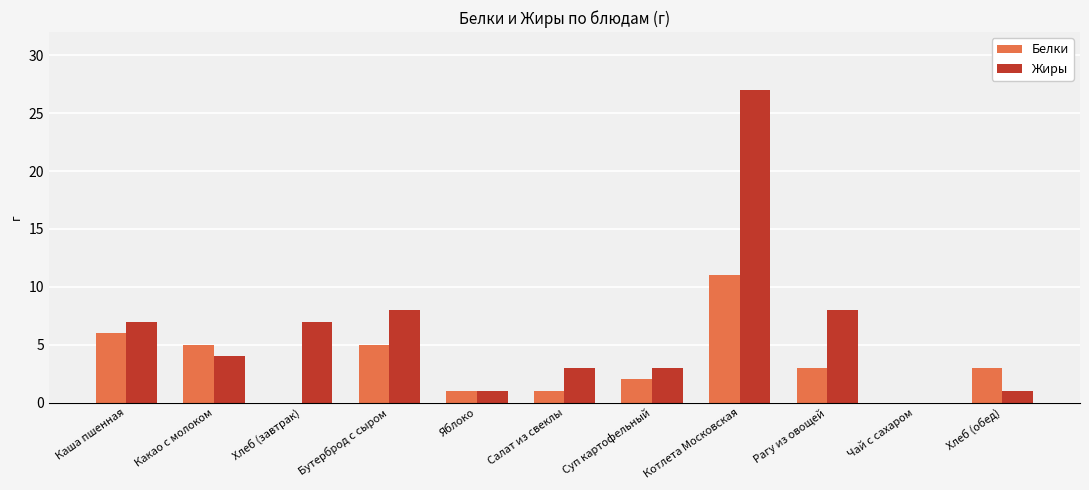

Which category has the highest value in the Жиры series?

Котлета Московская